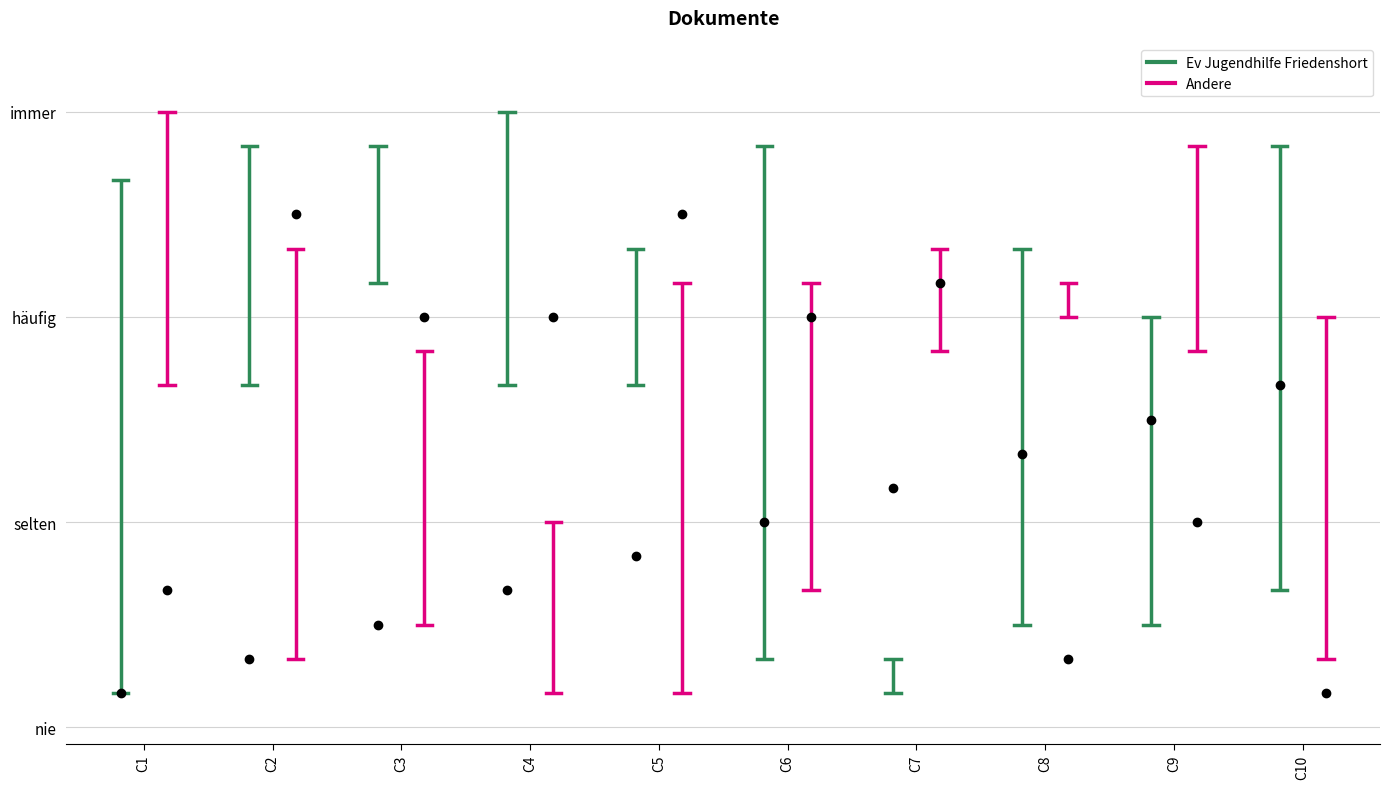

What is the highest value of the Andere series?

18